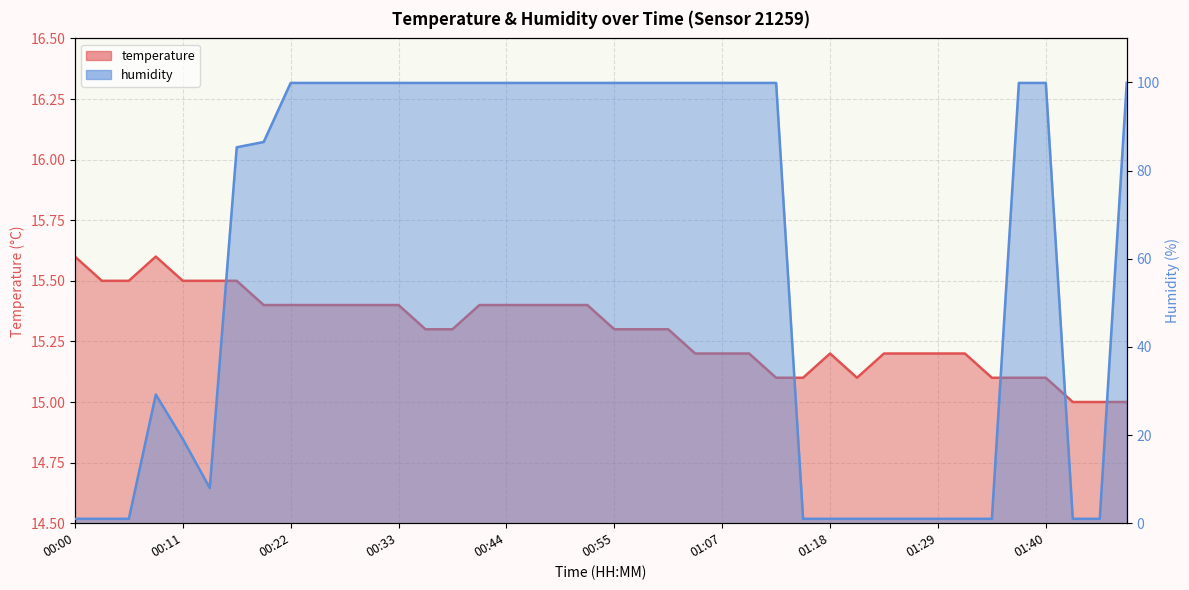

Reading left to right, transcribe all the data shown in this chart.

temperature: 15.6	15.5	15.5	15.6	15.5	15.5	15.5	15.4	15.4	15.4	15.4	15.4	15.4	15.3	15.3	15.4	15.4	15.4	15.4	15.4	15.3	15.3	15.3	15.2	15.2	15.2	15.1	15.1	15.2	15.1	15.2	15.2	15.2	15.2	15.1	15.1	15.1	15.0	15.0	15.0
humidity: 1.0	1.0	1.0	29.2	19.1	8.0	85.3	86.5	99.9	99.9	99.9	99.9	99.9	99.9	99.9	99.9	99.9	99.9	99.9	99.9	99.9	99.9	99.9	99.9	99.9	99.9	99.9	1.0	1.0	1.0	1.0	1.0	1.0	1.0	1.0	99.9	99.9	1.0	1.0	99.9